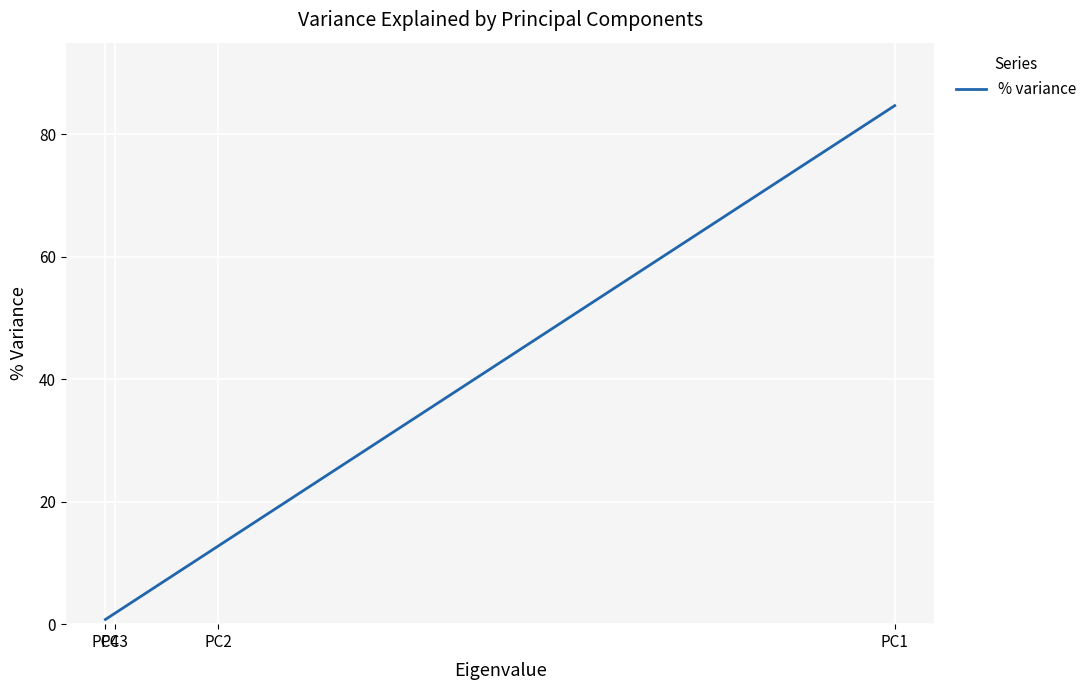

What is the sum of all values?

100.0